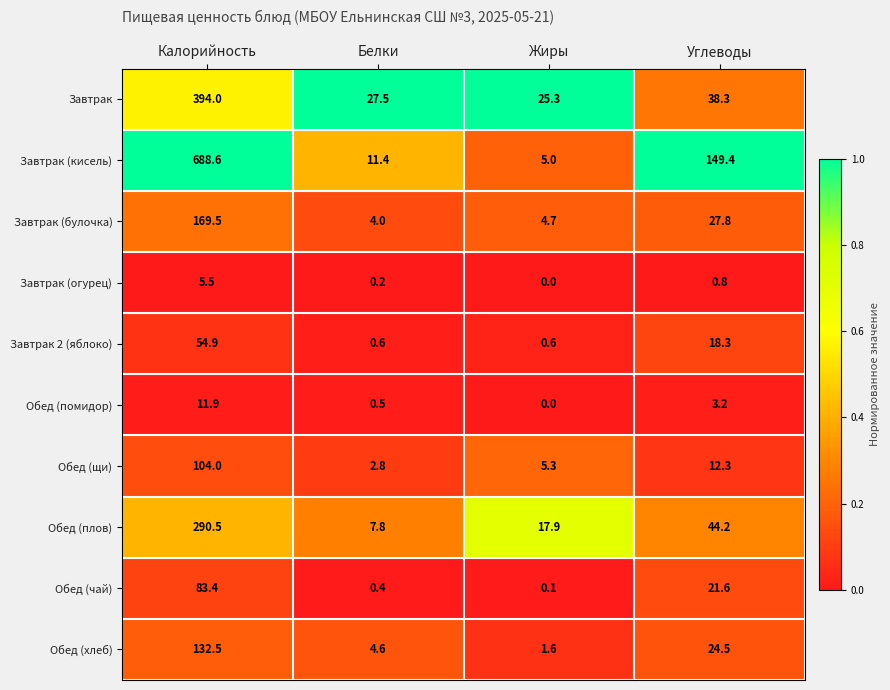

The value of Завтрак 2 (яблоко) at Углеводы is 18.3. True or false?

True